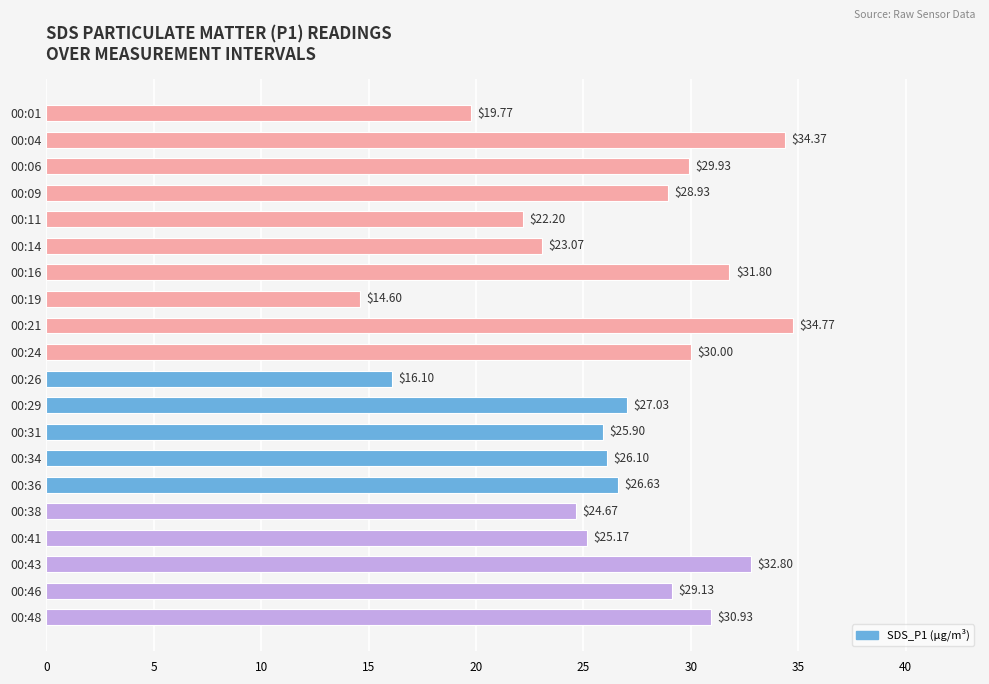

Count the number of data series in this chart.

1